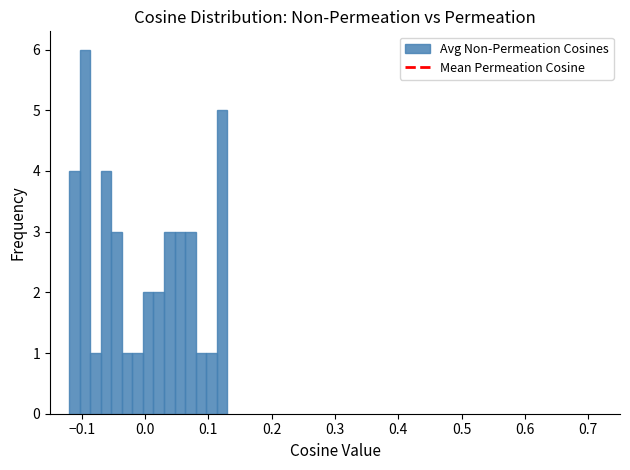

Read against the x-axis, roughly where is the centre of the tallest bar?

-0.09